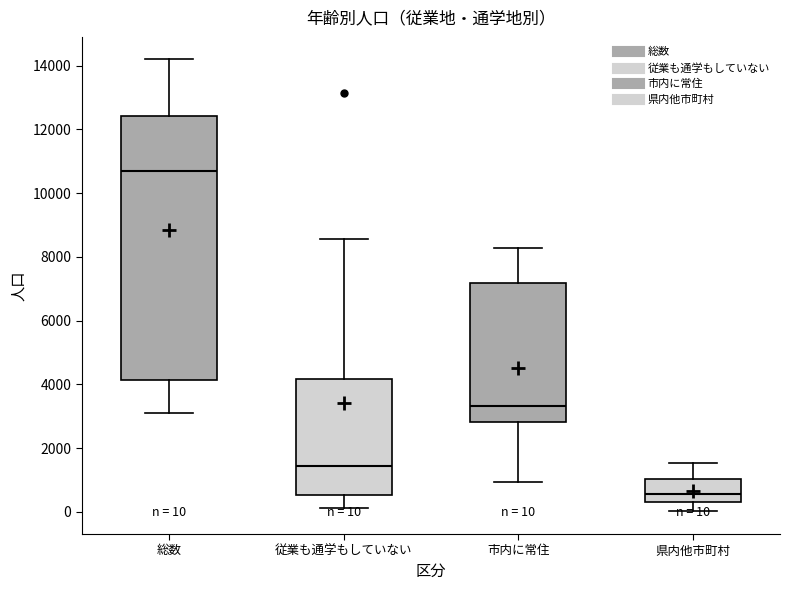

Which box is the tallest, from its lower edge to its upper edge?

総数